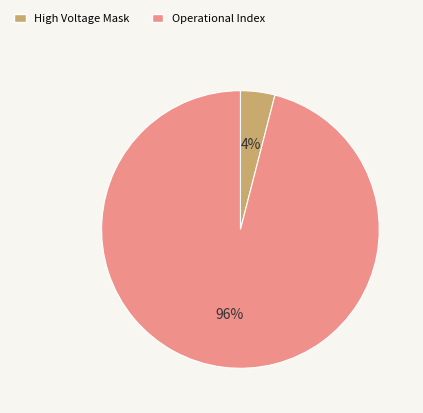

How many segments does this pie chart have?

2